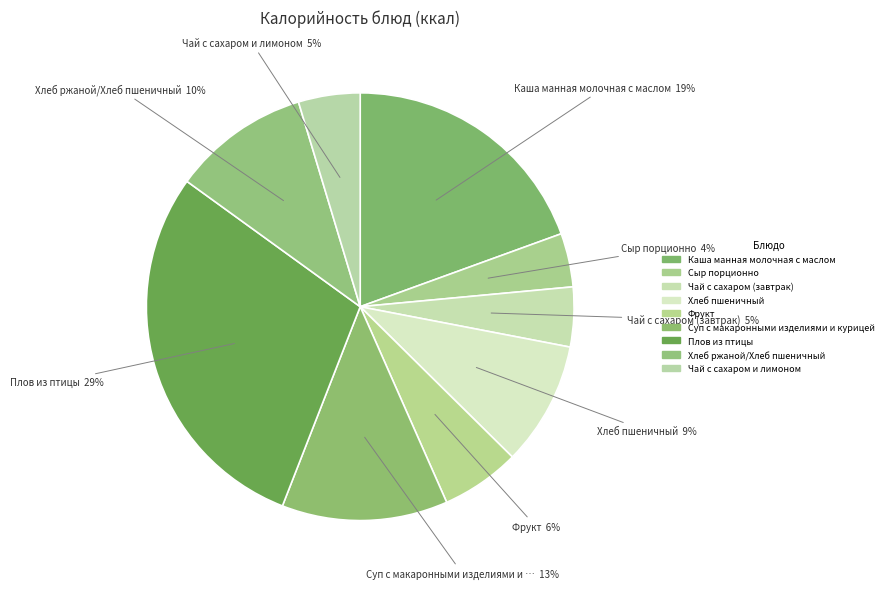

To the nearest percent, what is the average slice percentage?

11%